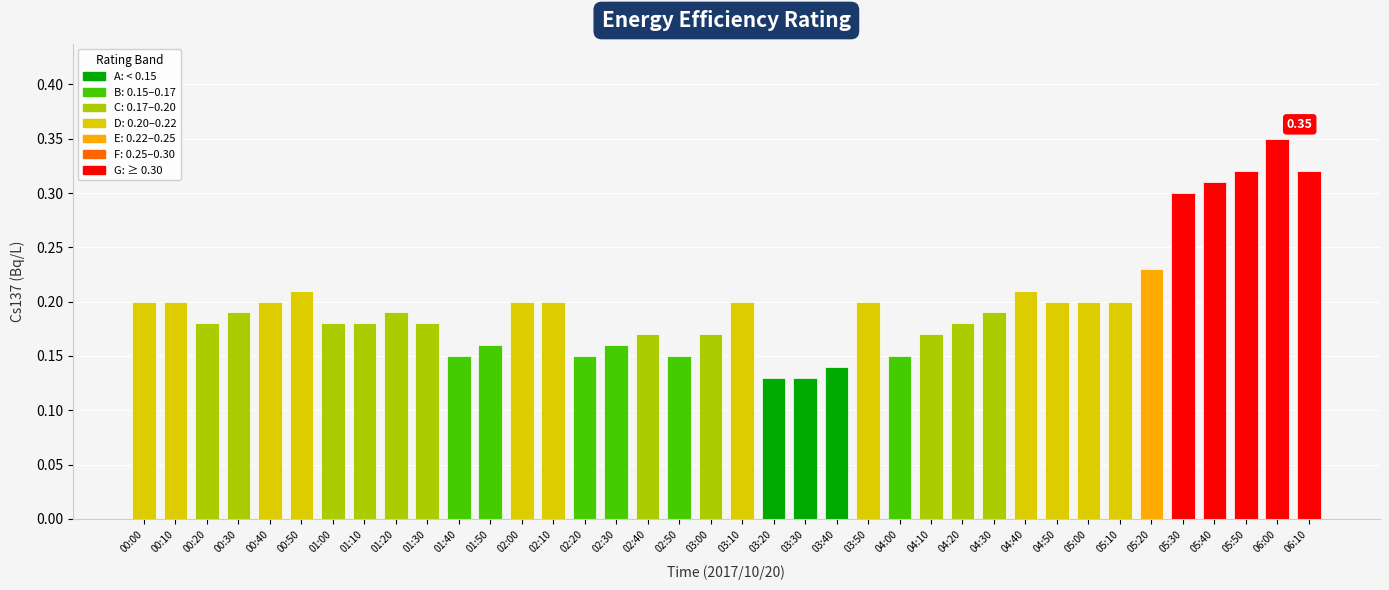

True or false: the data shows 0.2 at 00:40.

True